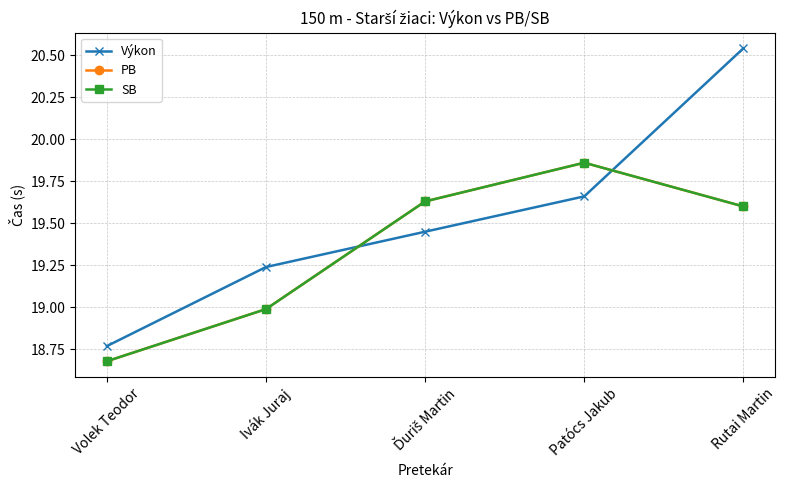

Is it true that SB equals 32.6 at Ivák Juraj?

False